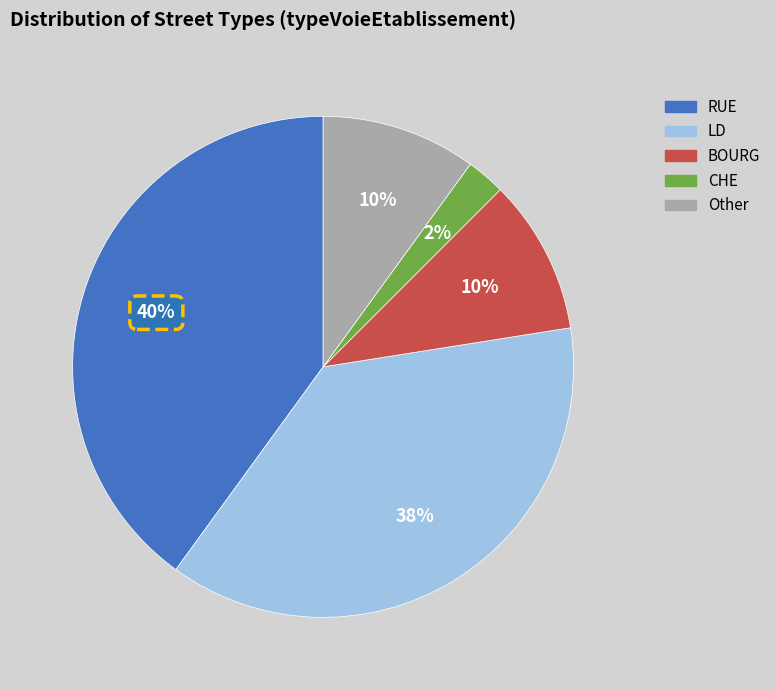

Which has a higher value, Other or CHE?

Other